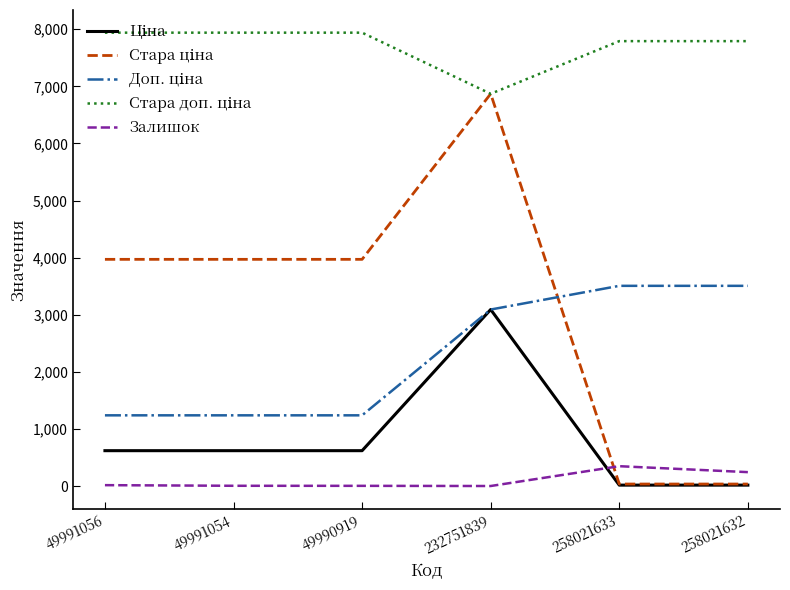

At which category is the sum across all series the highest?

232751839